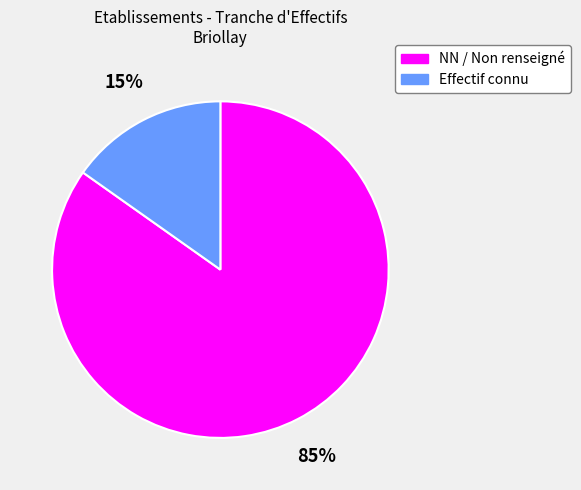

To the nearest percent, what is the difference between the largest and smallest slice percentages?

70%